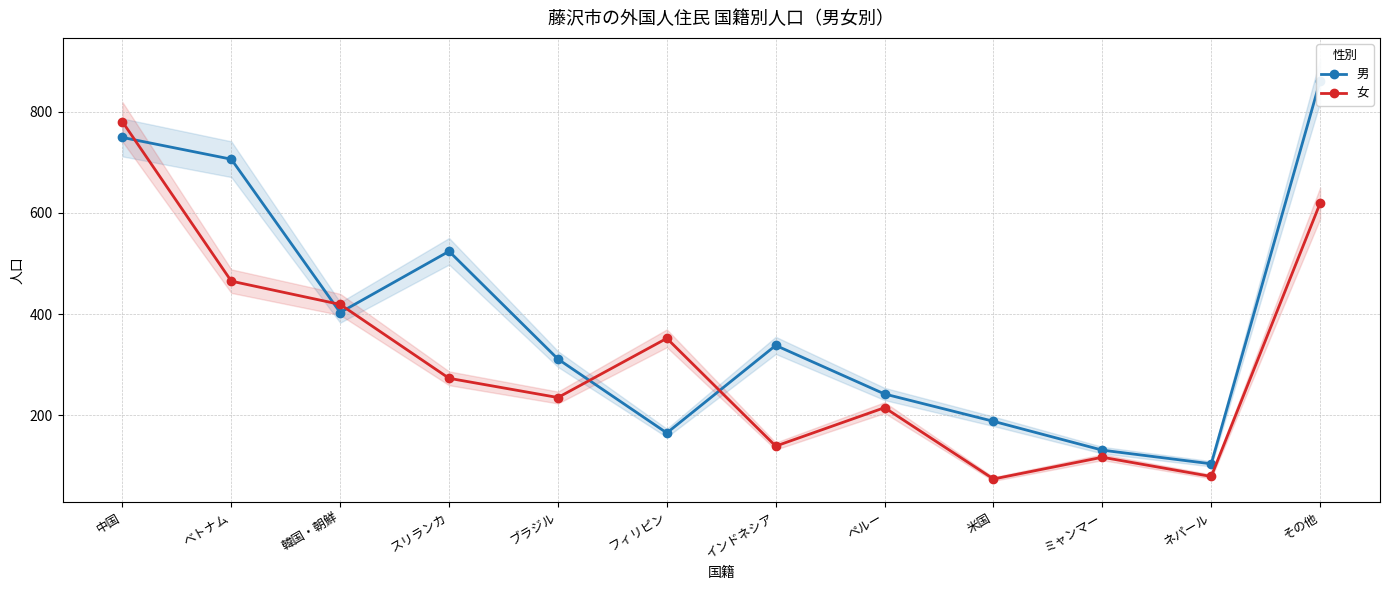

How many interior local valleys does the 女 series have?

4